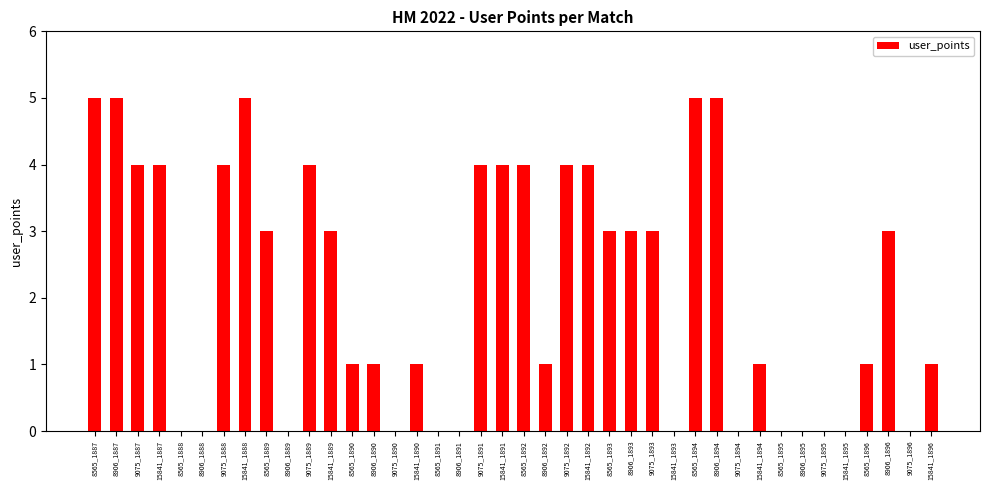

The chart shows a value of 4 at 15841_1887. True or false?

True